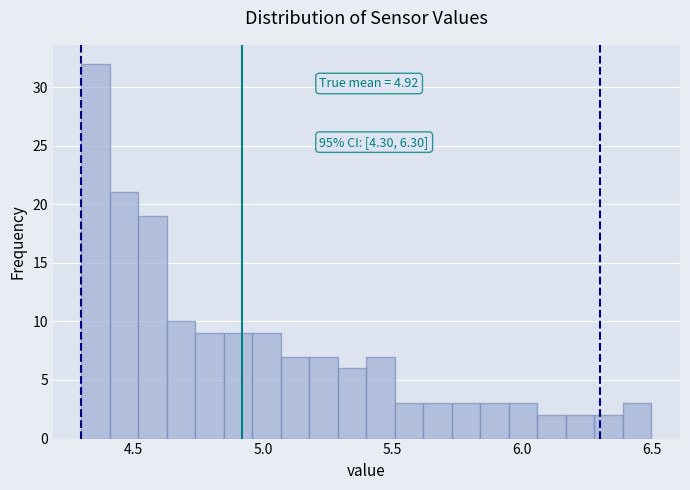

Around what value on the x-axis is the tallest bar? Give the approximate position of its centre, as read against the axis.

4.35